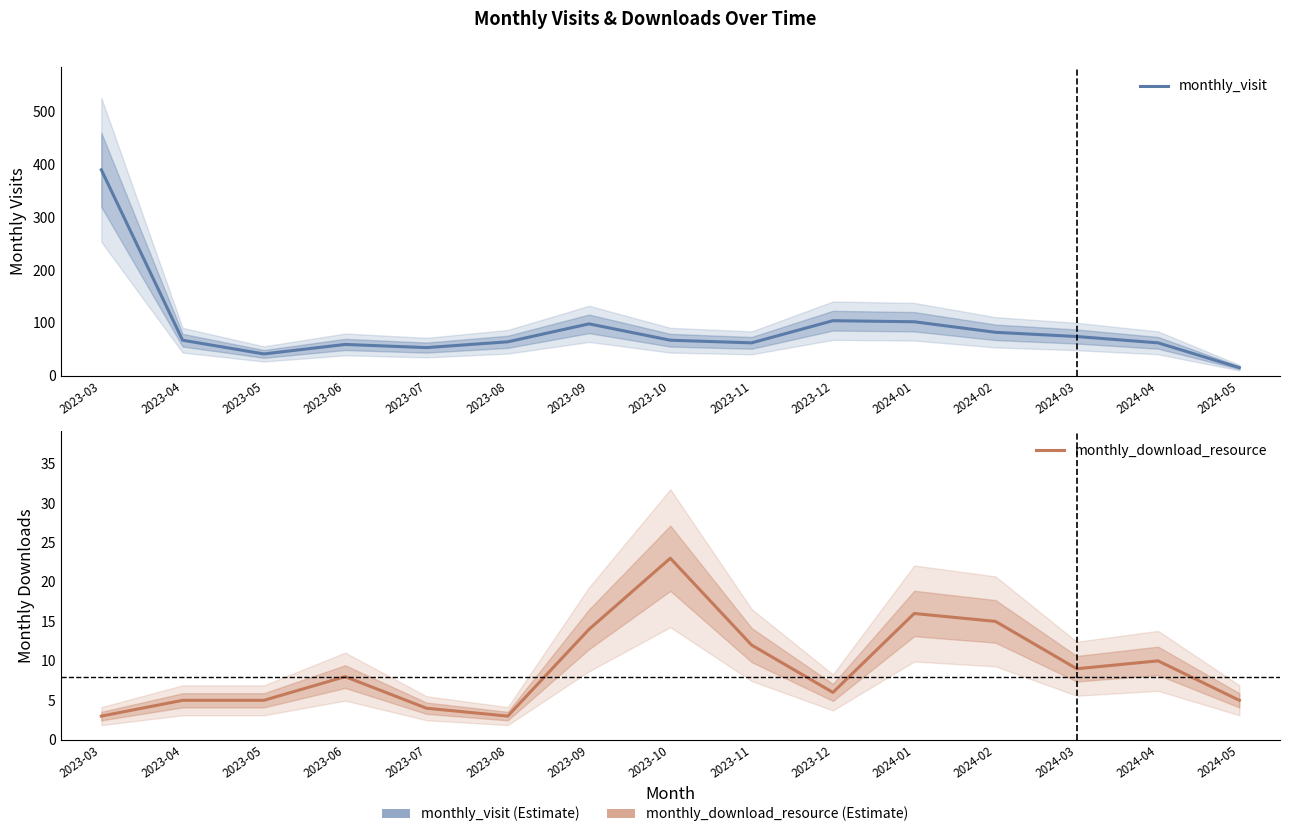

What is the label of the 12th point from the right?

2023-06